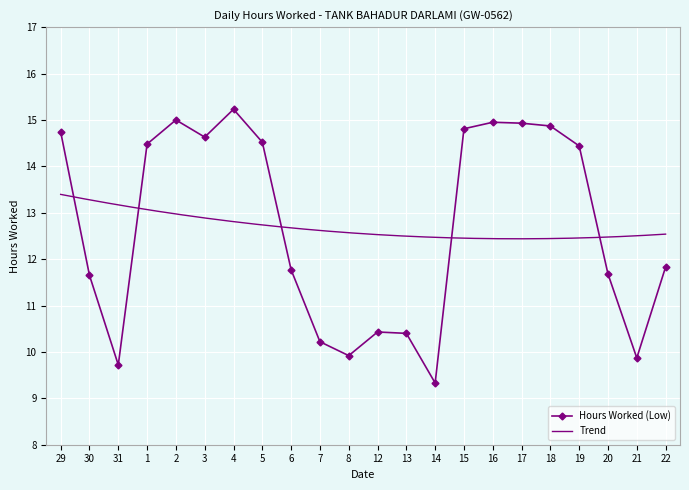

Which category has the highest value across all series?

4